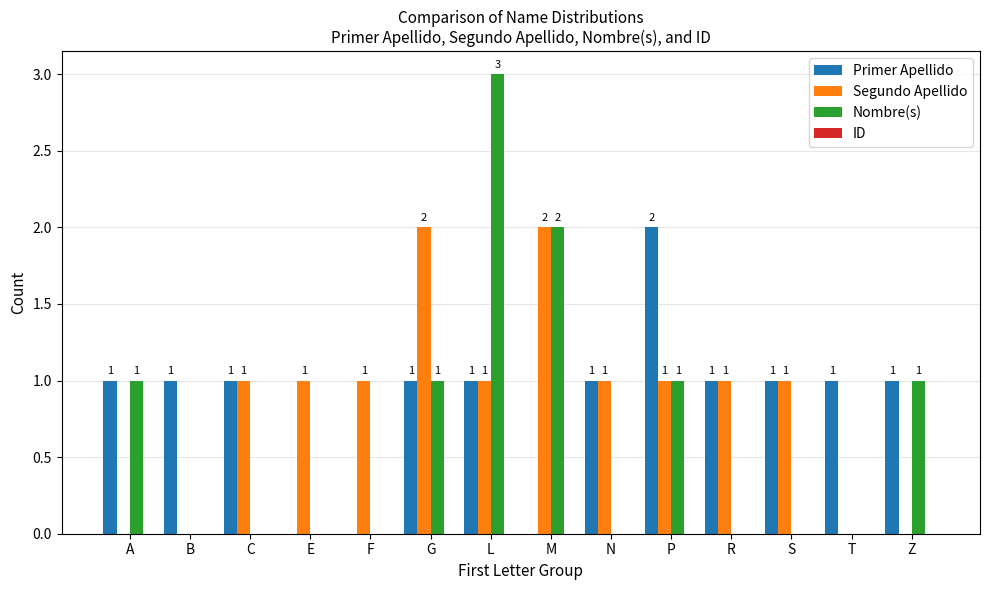

Reading left to right, transcribe all the data shown in this chart.

Primer Apellido: A=1	B=1	C=1	E=0	F=0	G=1	L=1	M=0	N=1	P=2	R=1	S=1	T=1	Z=1
Segundo Apellido: A=0	B=0	C=1	E=1	F=1	G=2	L=1	M=2	N=1	P=1	R=1	S=1	T=0	Z=0
Nombre(s): A=1	B=0	C=0	E=0	F=0	G=1	L=3	M=2	N=0	P=1	R=0	S=0	T=0	Z=1